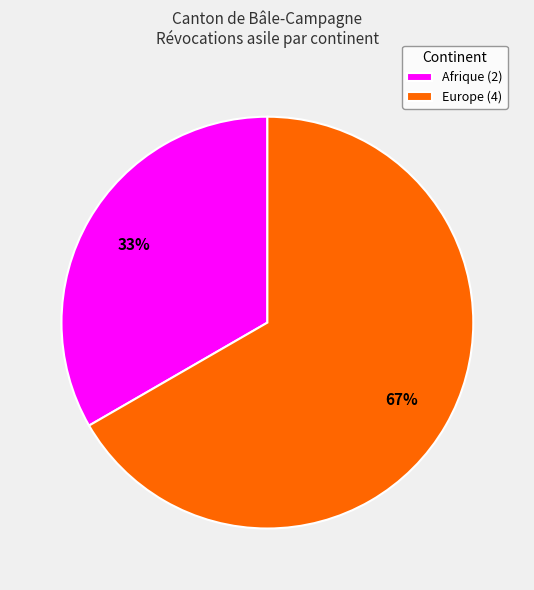

To the nearest percent, what is the average slice percentage?

50%